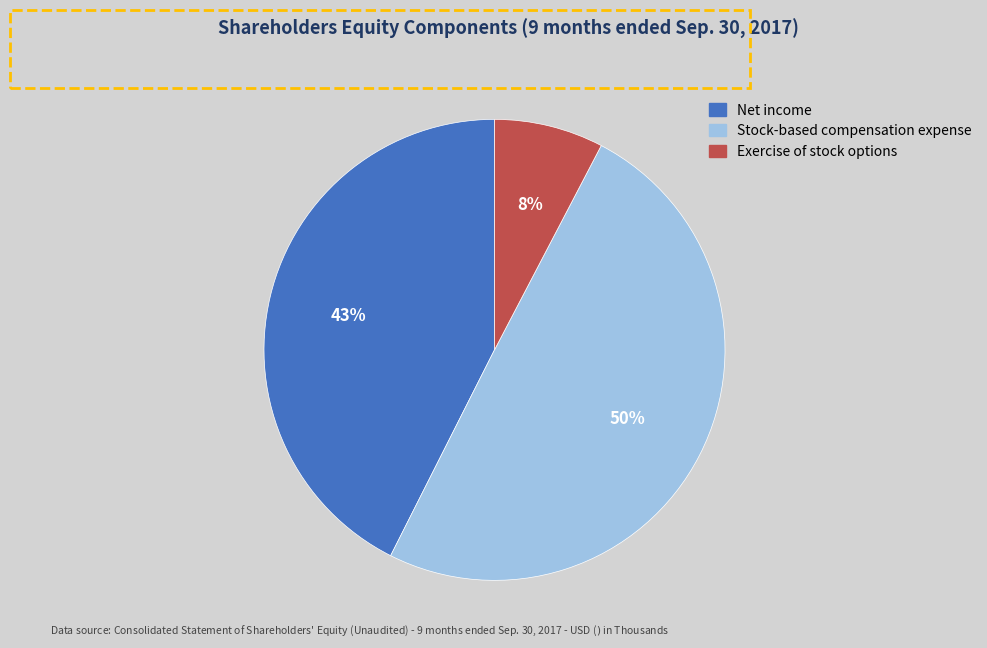

Is Exercise of stock options the majority of the pie?

No